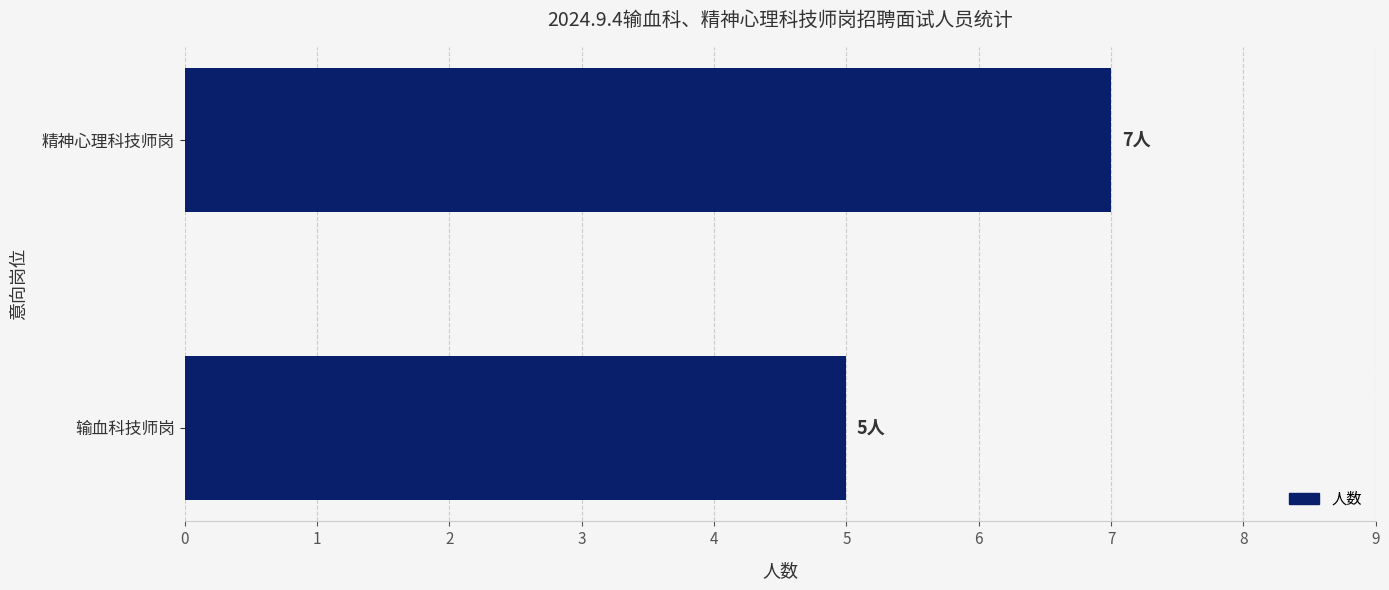

Rank the categories by value from lowest to highest.

输血科技师岗, 精神心理科技师岗